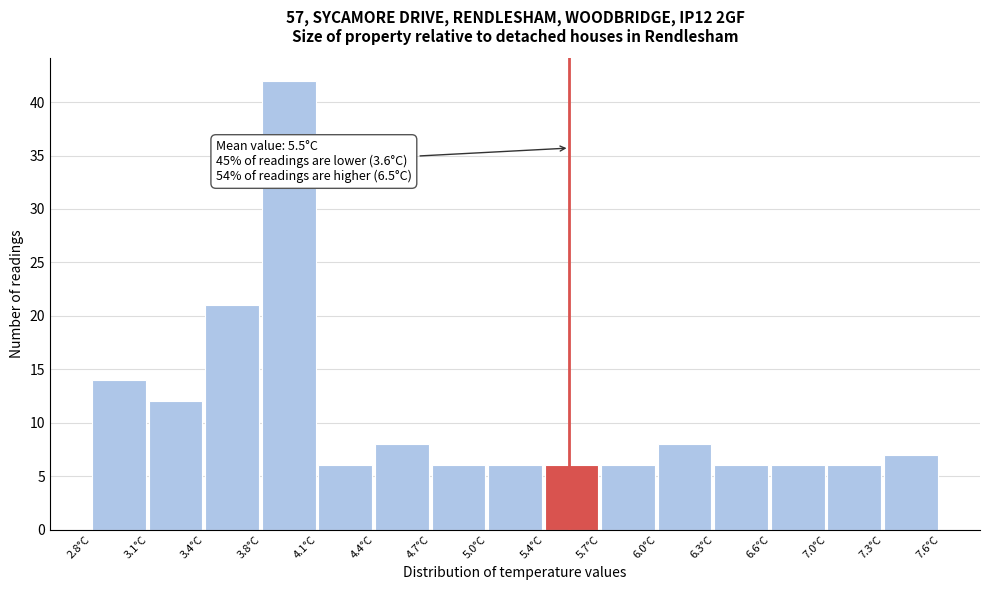

Over which range of the x-axis is the bar tallest?

3.76 to 4.08